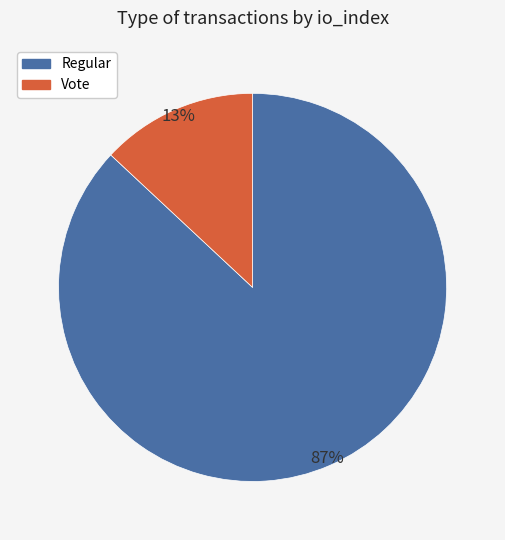

Count the number of slices in the pie.

2